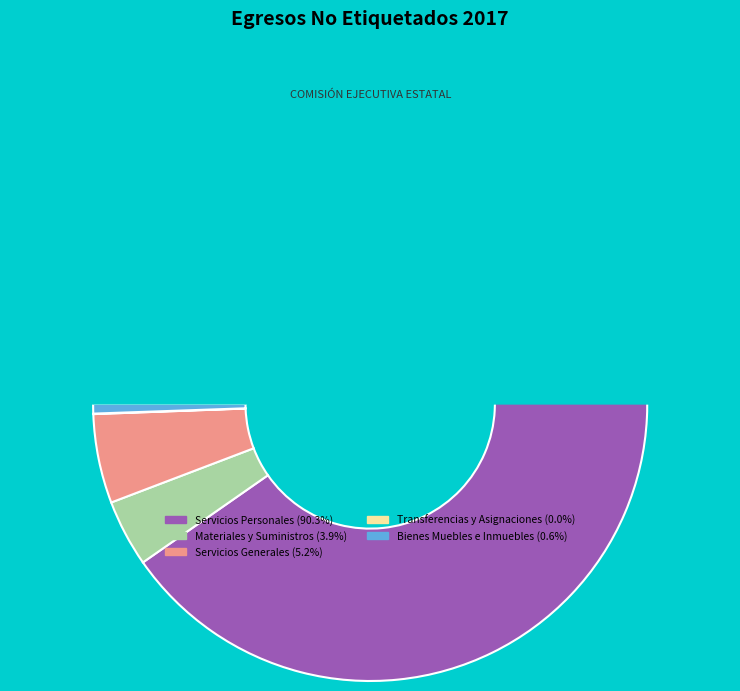

What portion of the pie excludes Materiales y Suministros?

96.1%